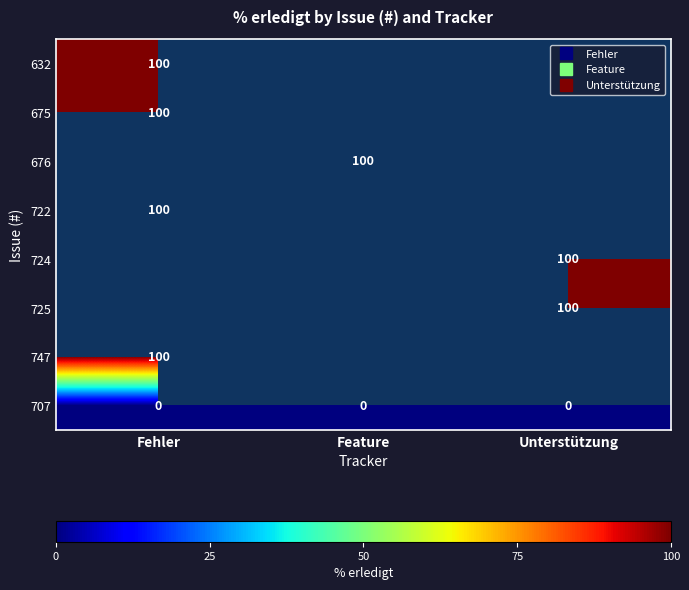

How many categories are shown in the chart?

3